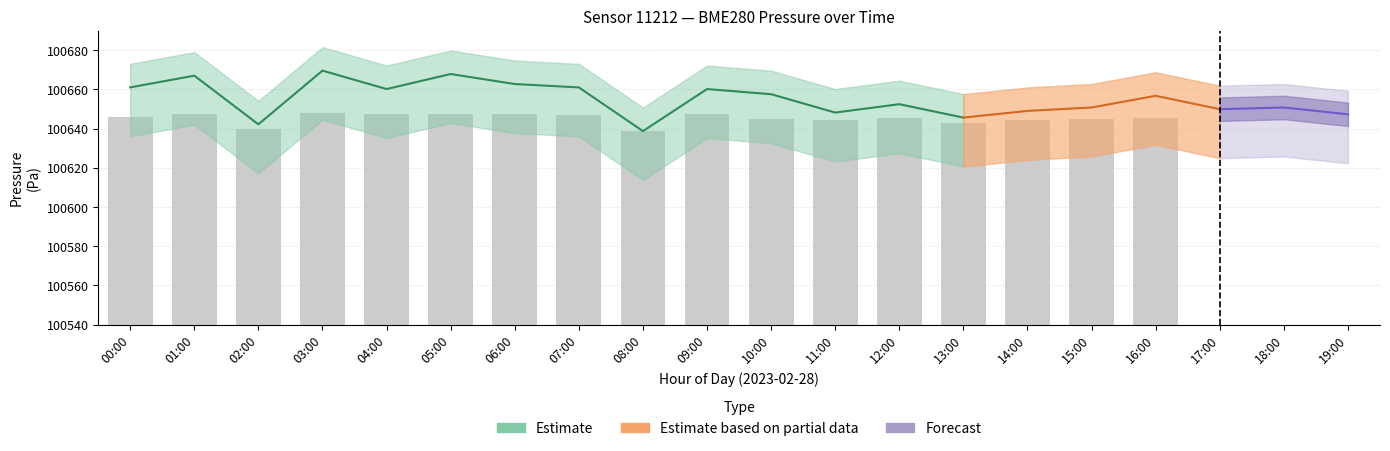

What position from the right is 07:00?

6